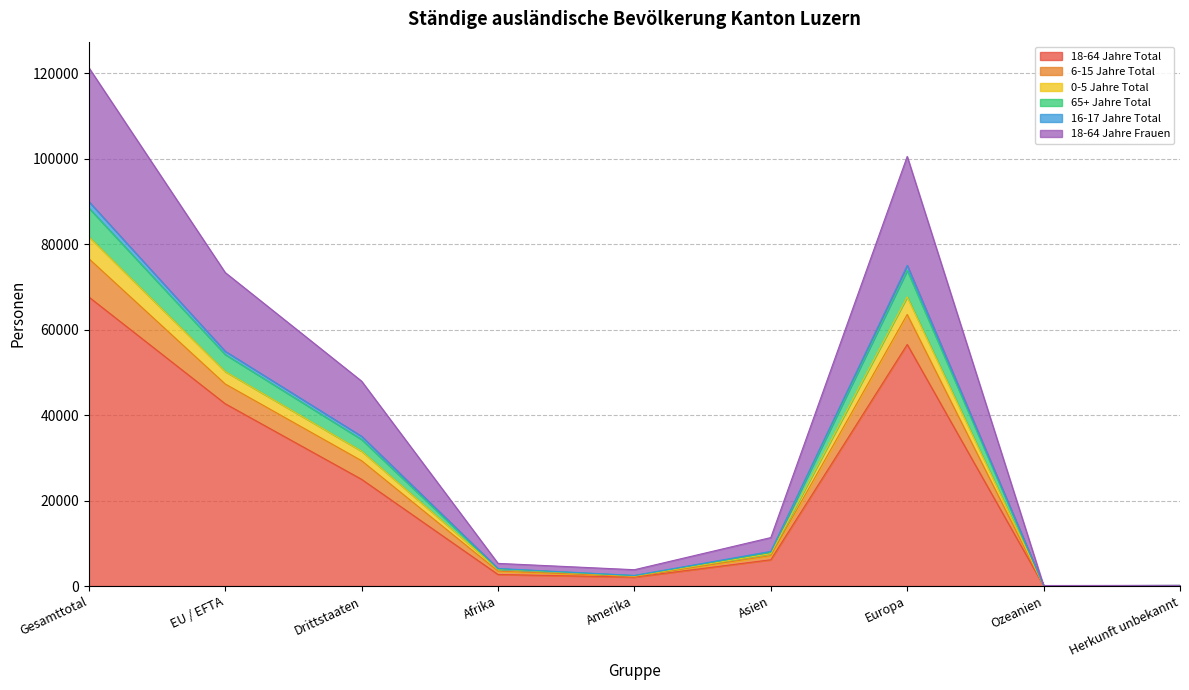

At which category is the sum across all series the highest?

Gesamttotal